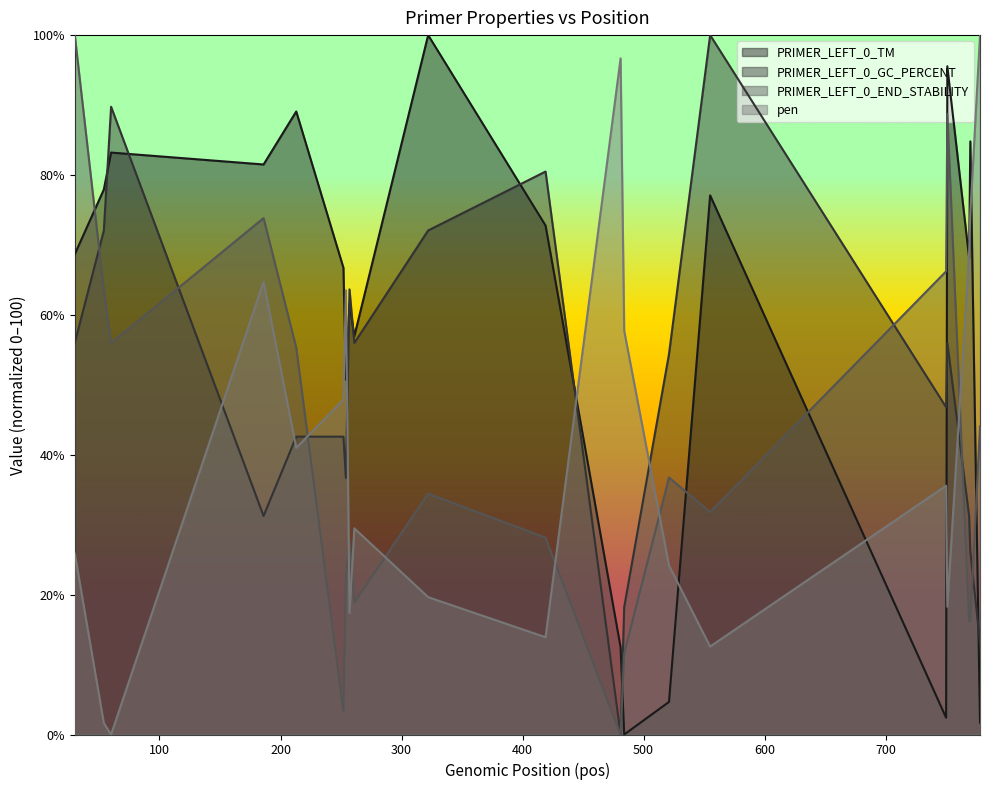

How many interior local peaks does the pen series have?

5